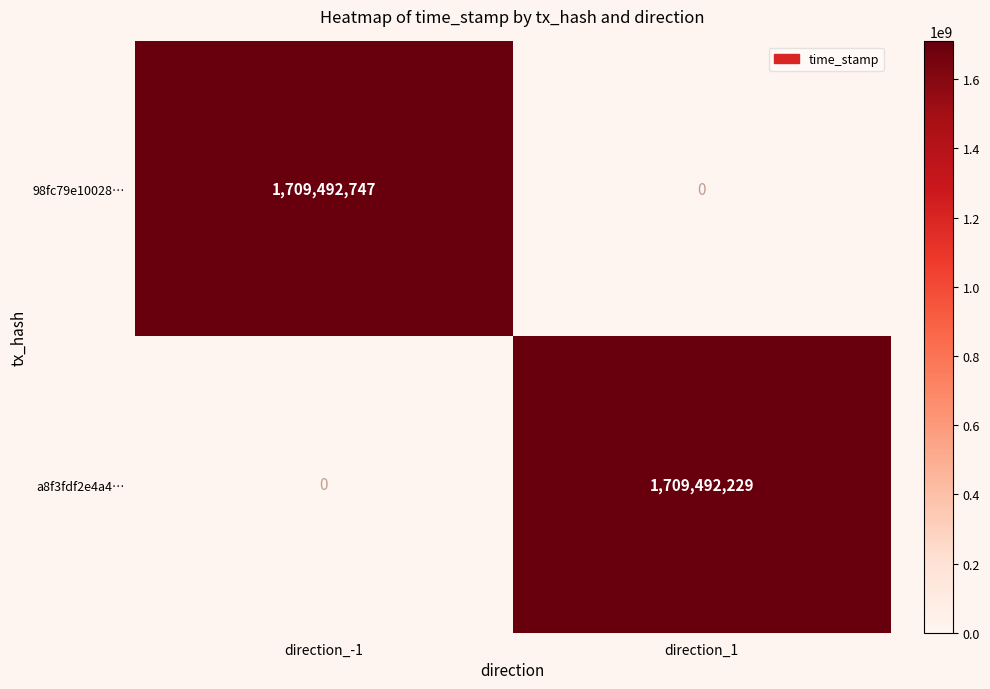

At which category is the sum across all series the highest?

direction_-1